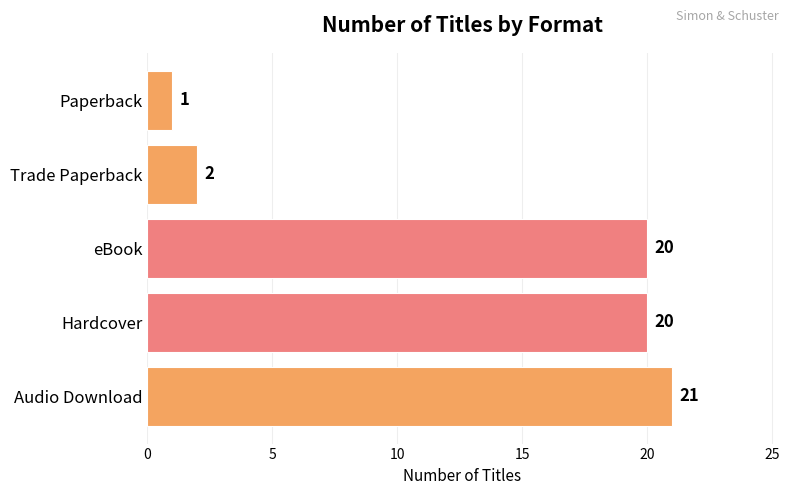

Reading bottom to top, extract all data points from this chart.

Audio Download=21	Hardcover=20	eBook=20	Trade Paperback=2	Paperback=1